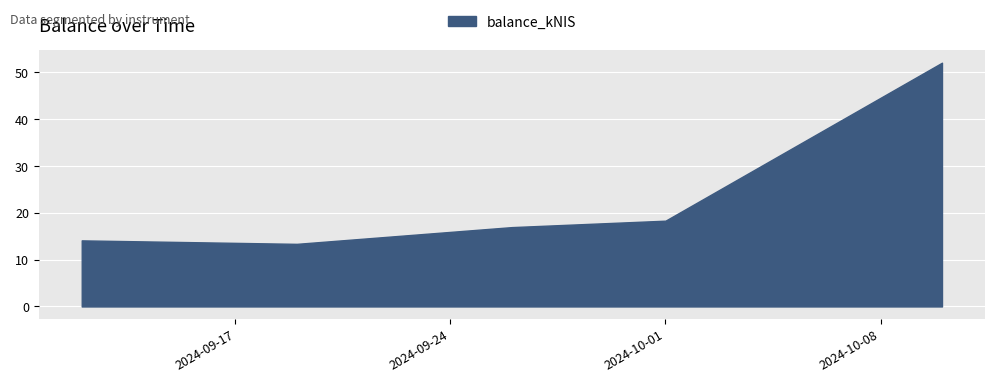

What is the value of the balance_kNIS point at the 1st from the left?

14.1